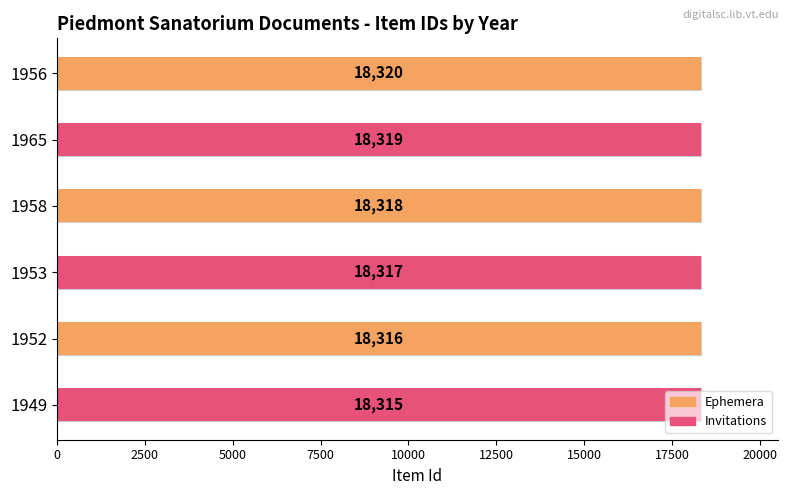

List the labels in order of value, largest first.

1956, 1965, 1958, 1953, 1952, 1949